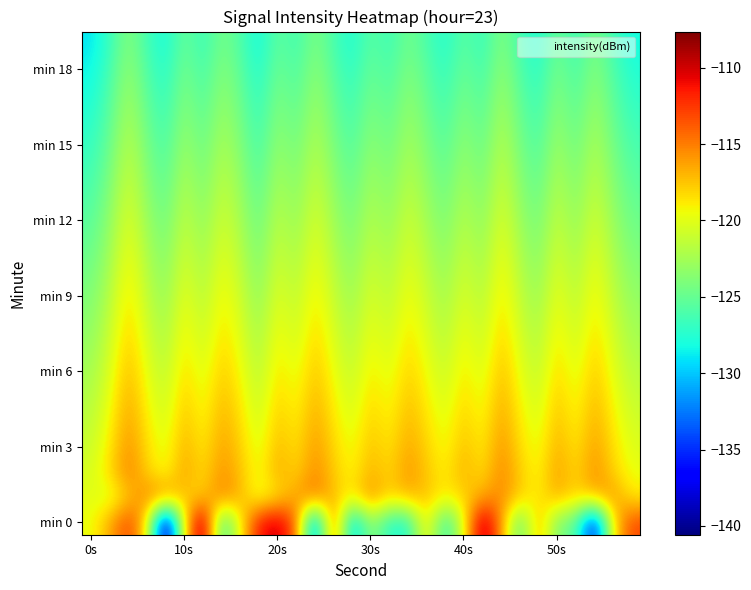

Count the number of data series in this chart.

20